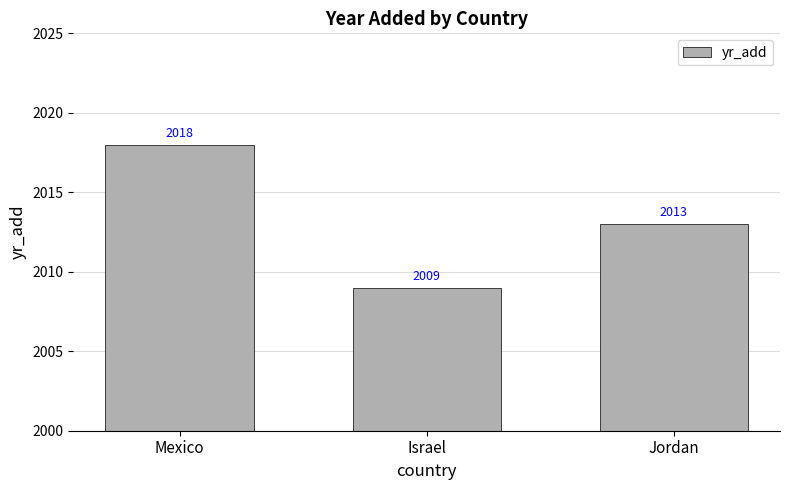

Count the values in the range 2009 to 2018.

3